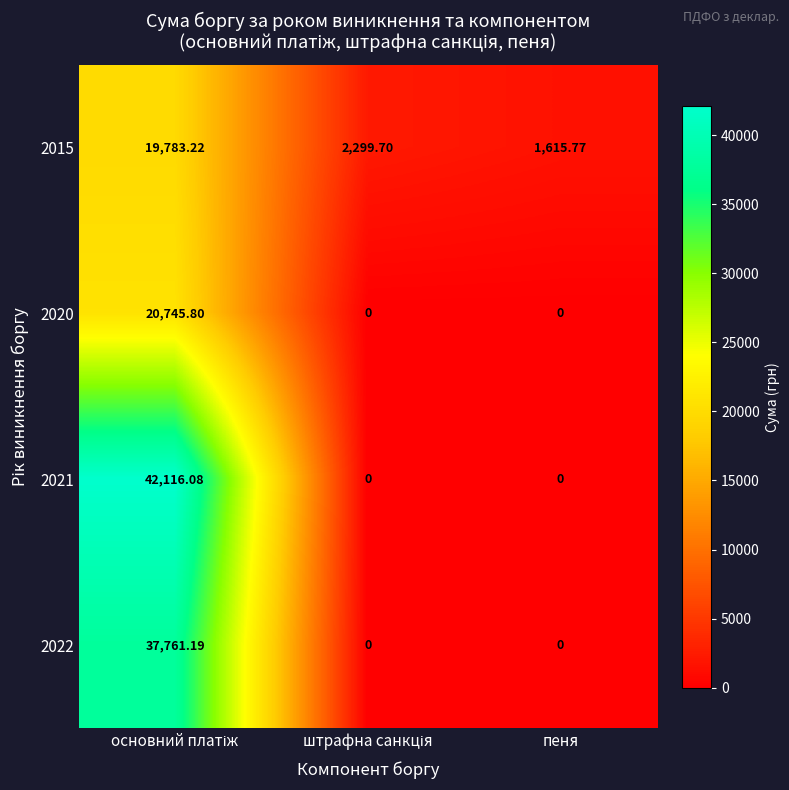

Is the value of 2020 at пеня greater than the value of 2015 at пеня?

No